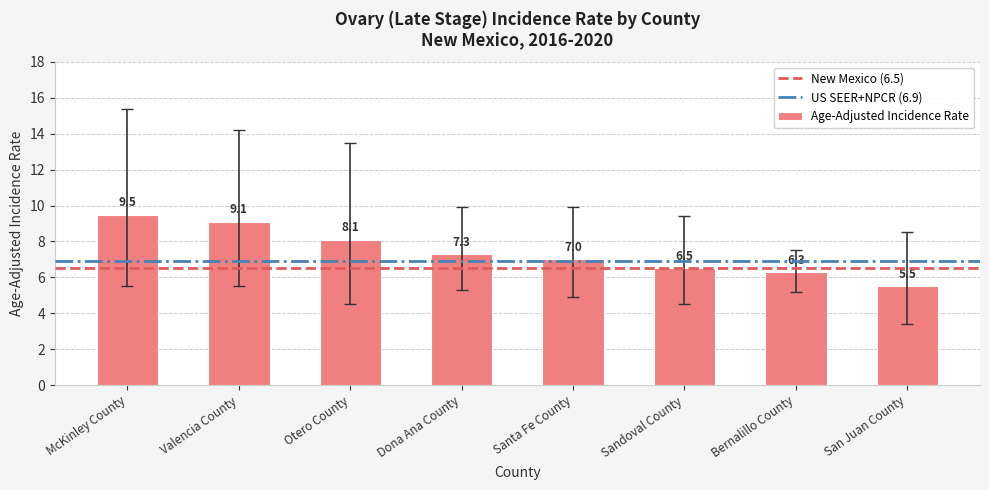

True or false: the data shows 9.5 at McKinley County.

True